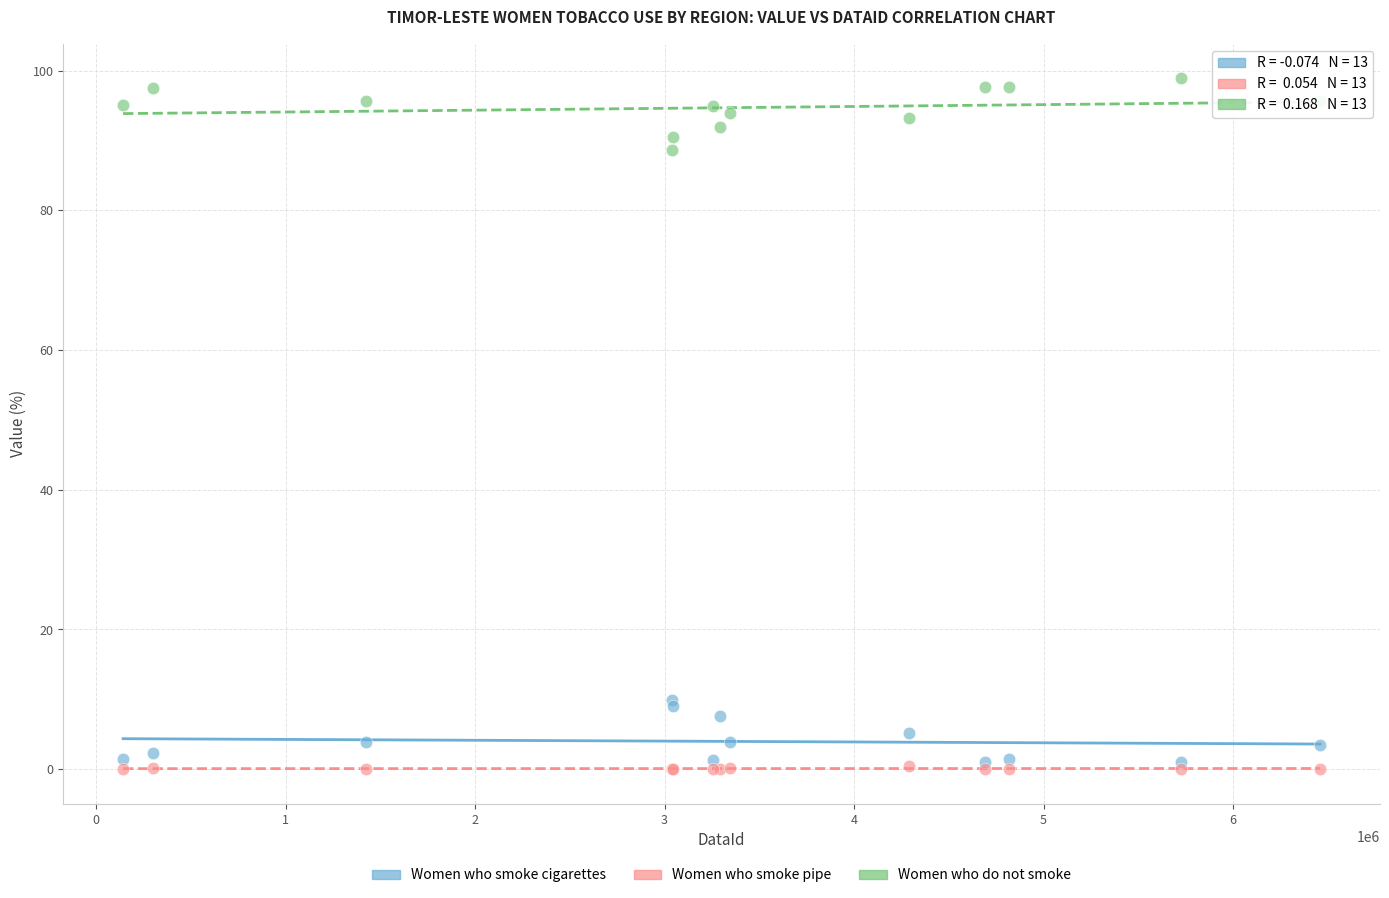

Which series reaches the maximum Y coordinate?

Women who do not smoke